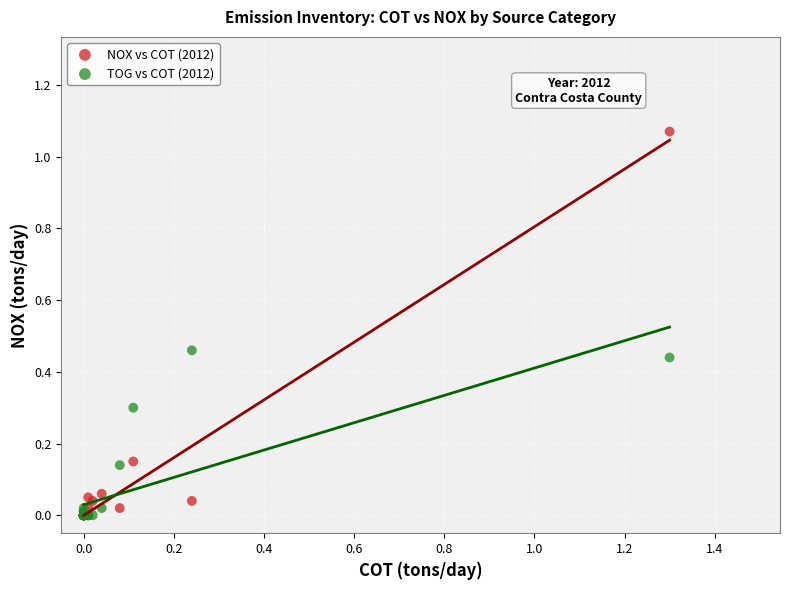

Which series has the widest spread of Y values?

NOX vs COT (2012)